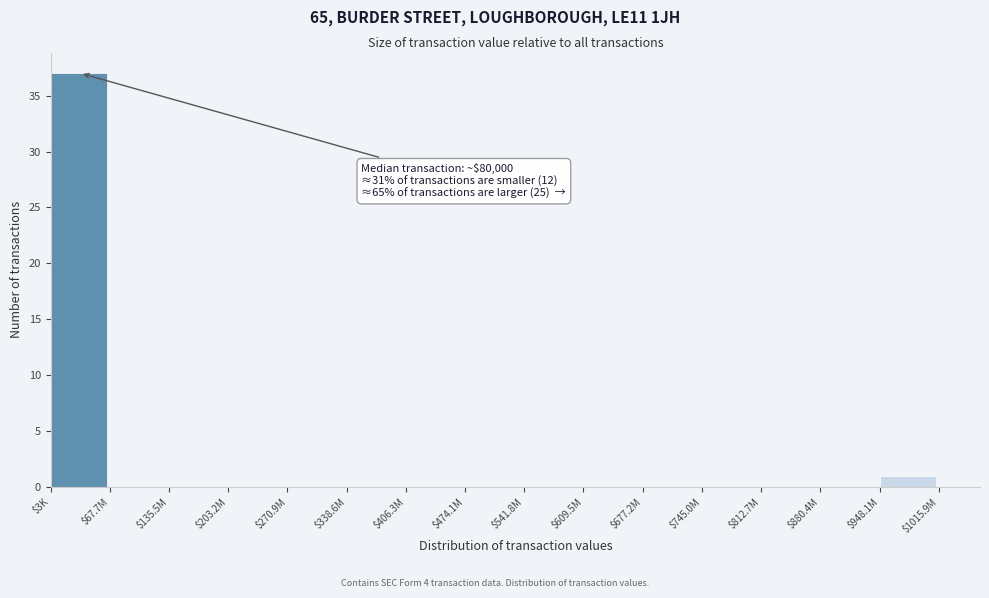

Where is the data nearest to the value 18?

$948.1M